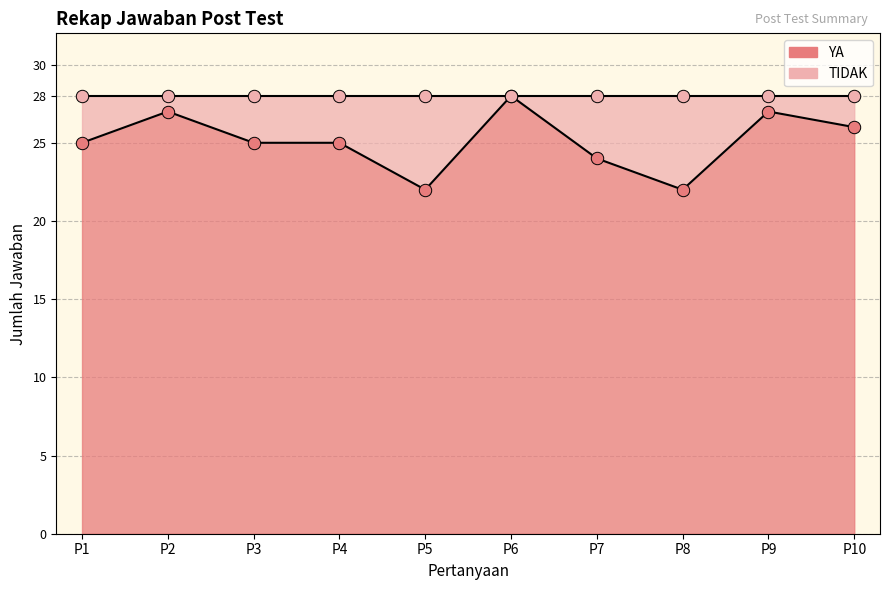

Is the value of YA at P5 greater than the value of TIDAK at P10?

No